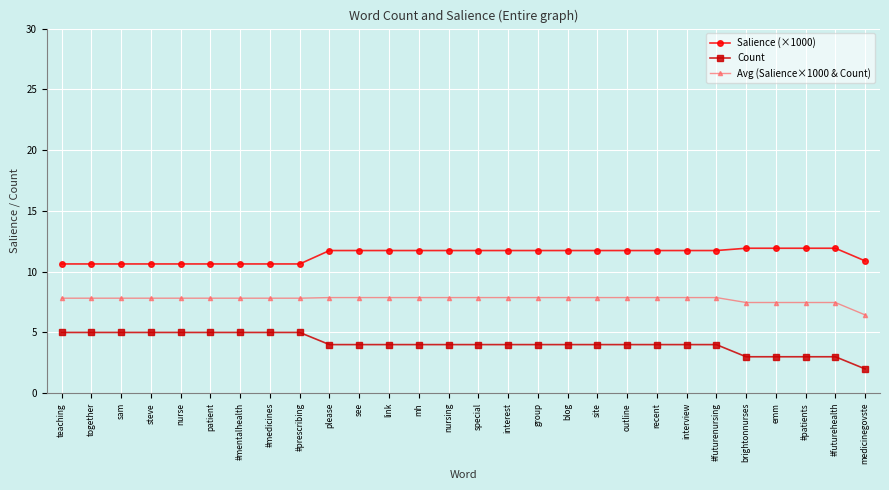

True or false: Salience (×1000) and Count cross at least once.

False